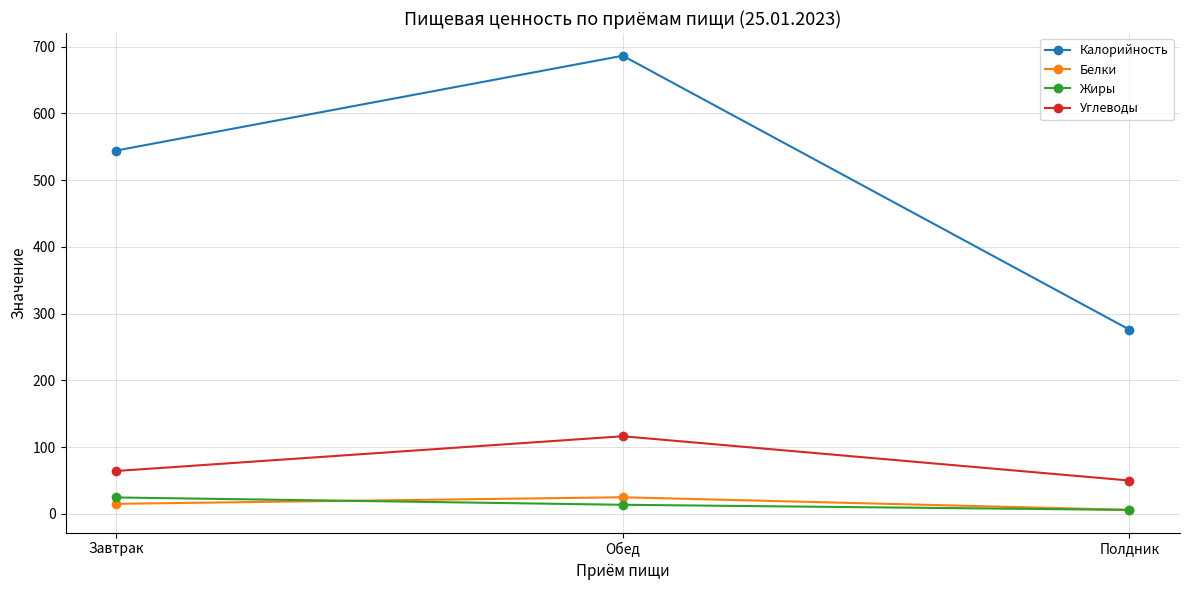

How many data points in Калорийность are less than 544?

1